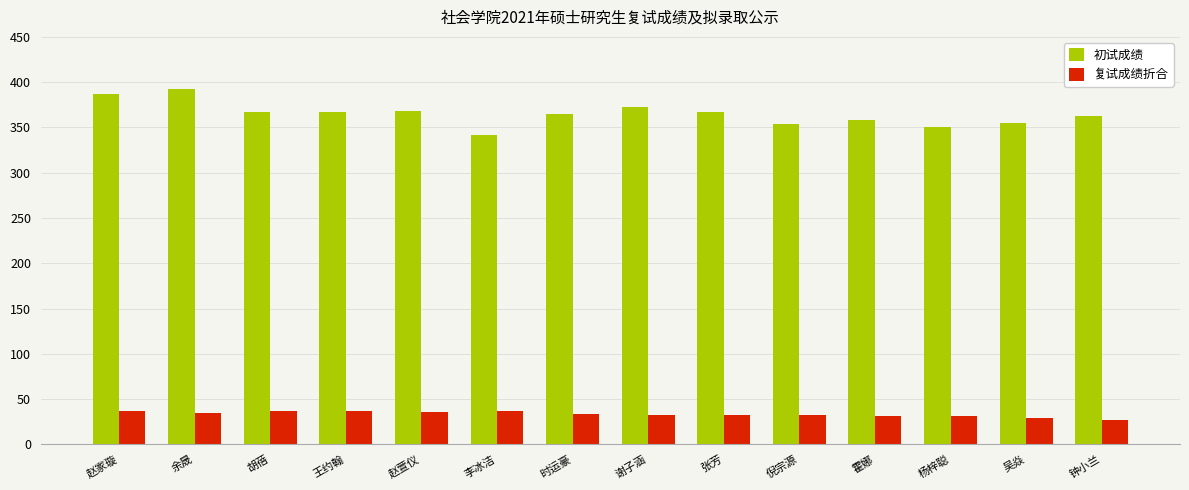

What is the greatest value displayed?

393.0